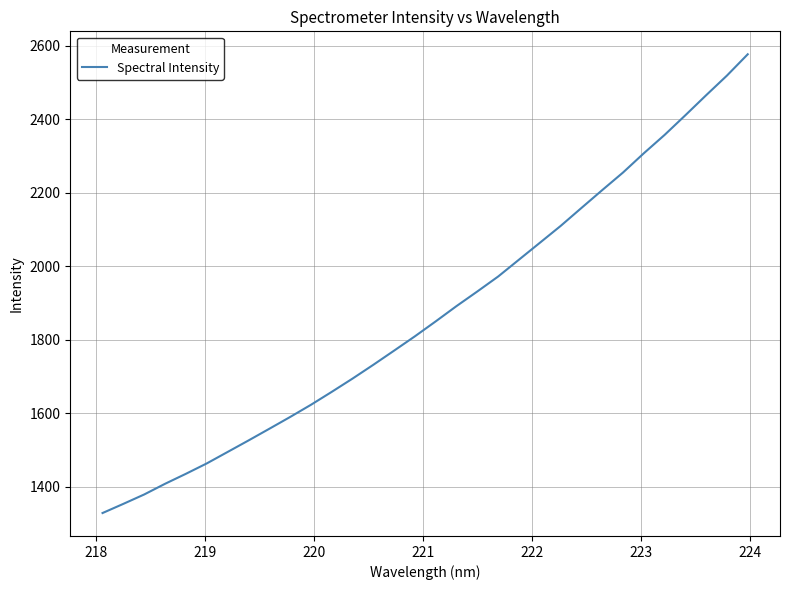

What is the difference between the maximum and minimum values?

1248.6